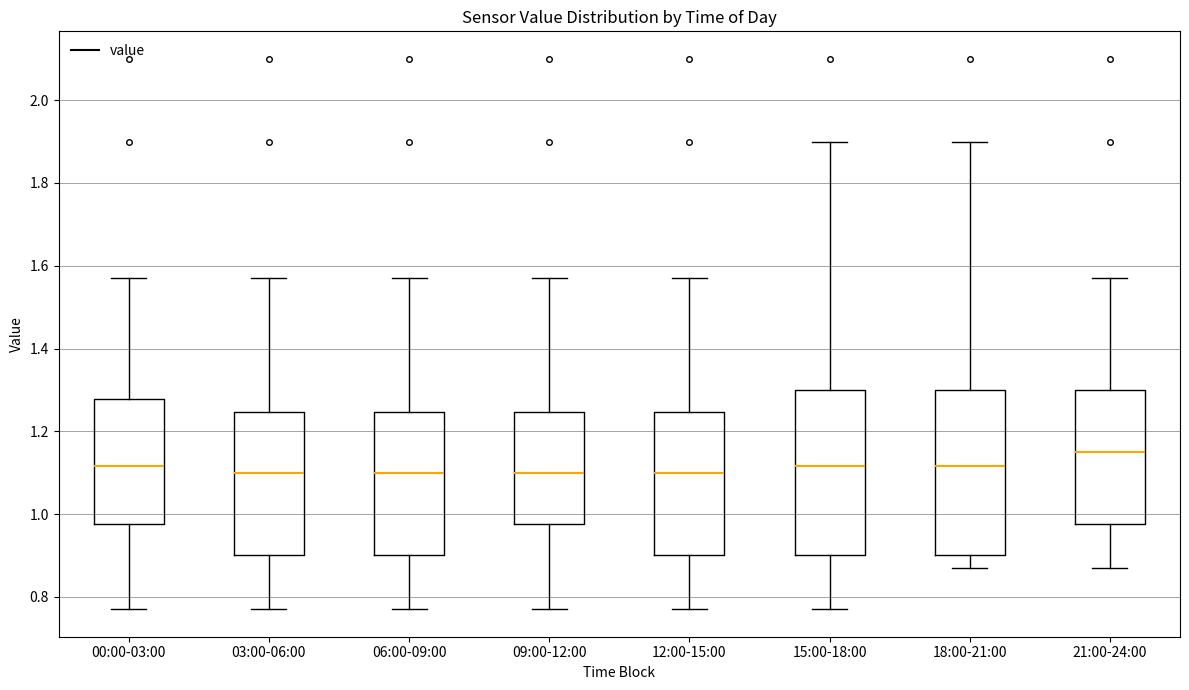

Reading left to right, transcribe this box plot: for each box, give where its median line is, the range the box spans, and where its two whiskers end, as read against the y-axis. The values are not printed on the chart, so give them approximately, as read against the axis.

00:00-03:00: median 1.12, box 0.98 to 1.28, whiskers 0.78 to 1.58
03:00-06:00: median 1.10, box 0.90 to 1.24, whiskers 0.78 to 1.58
06:00-09:00: median 1.10, box 0.90 to 1.24, whiskers 0.78 to 1.58
09:00-12:00: median 1.10, box 0.98 to 1.24, whiskers 0.78 to 1.58
12:00-15:00: median 1.10, box 0.90 to 1.24, whiskers 0.78 to 1.58
15:00-18:00: median 1.12, box 0.90 to 1.30, whiskers 0.78 to 1.90
18:00-21:00: median 1.12, box 0.90 to 1.30, whiskers 0.88 to 1.90
21:00-24:00: median 1.16, box 0.98 to 1.30, whiskers 0.88 to 1.58